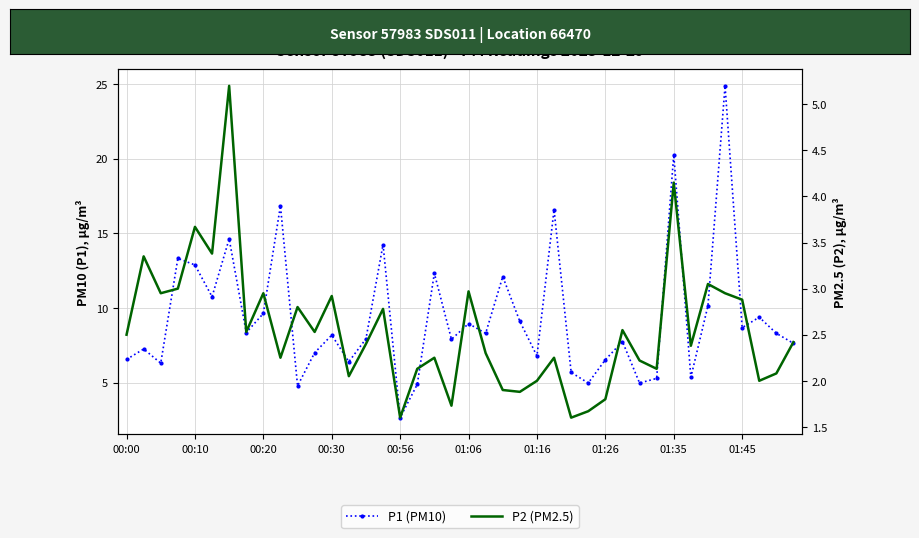

True or false: P1 (PM10) has a value of 12.3 at 18.

True